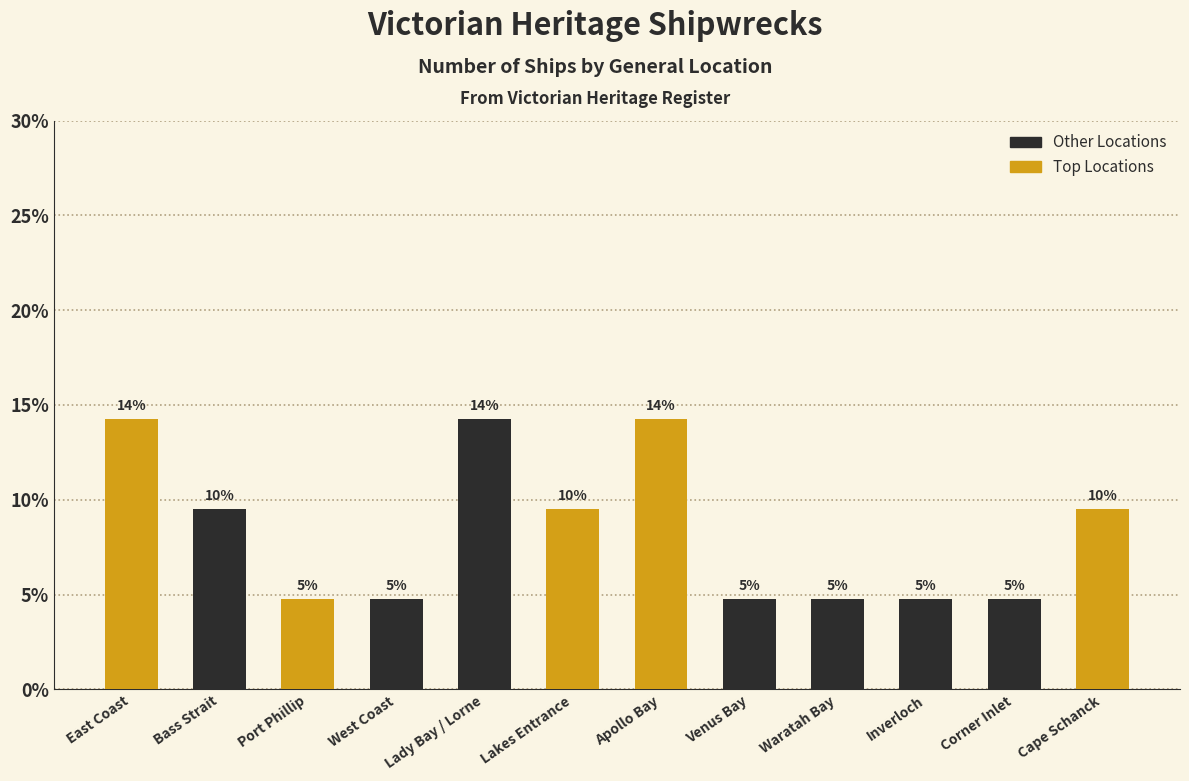

Reading left to right, extract all data points from this chart.

East Coast=14.3	Bass Strait=9.5	Port Phillip=4.8	West Coast=4.8	Lady Bay / Lorne=14.3	Lakes Entrance=9.5	Apollo Bay=14.3	Venus Bay=4.8	Waratah Bay=4.8	Inverloch=4.8	Corner Inlet=4.8	Cape Schanck=9.5